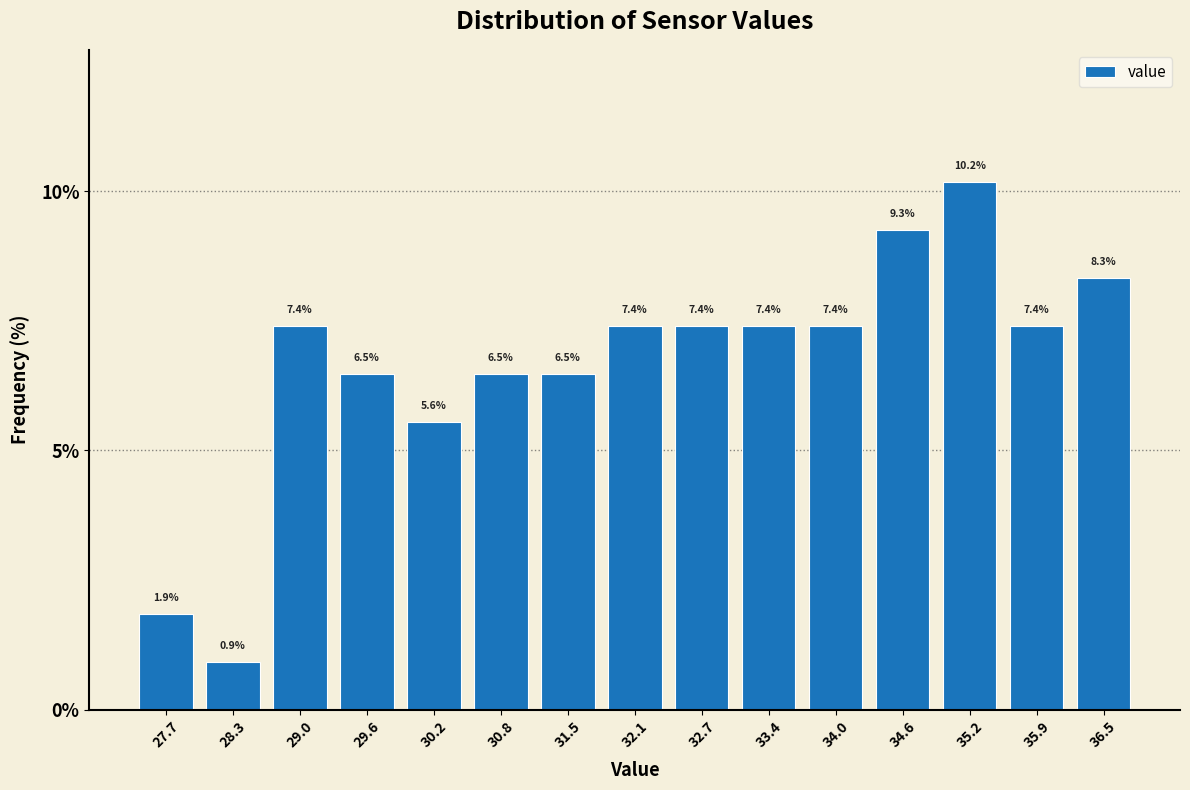

What is the height of the bar covering 32.4 to 33.0 on the x-axis? The bar edges are not printed on the chart, so give them approximately, as read against the axis.

7.4